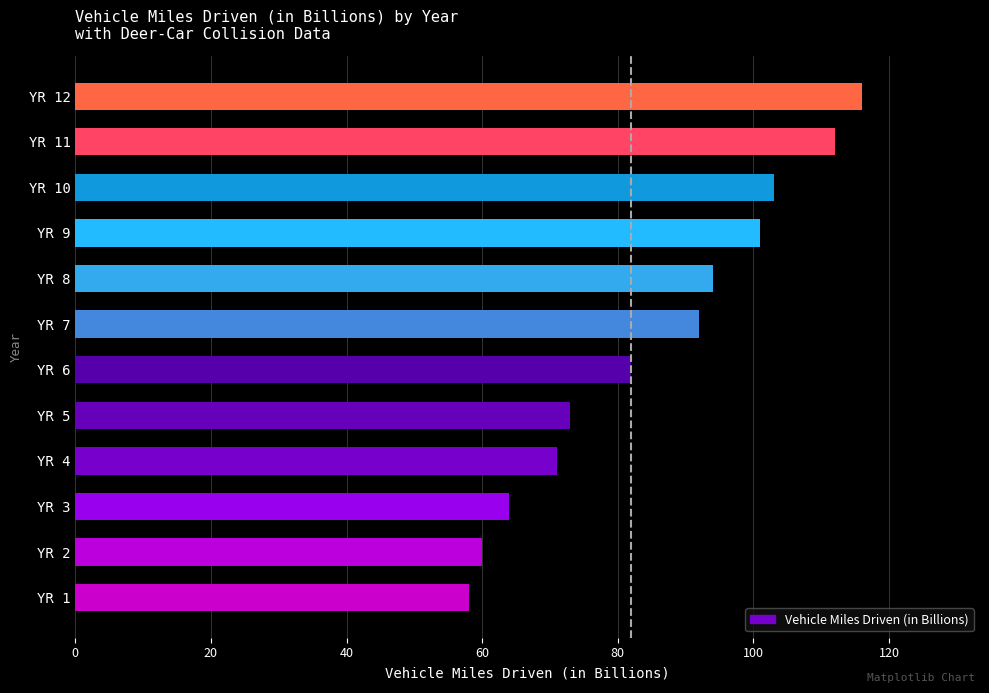

How many bars are there in total?

12